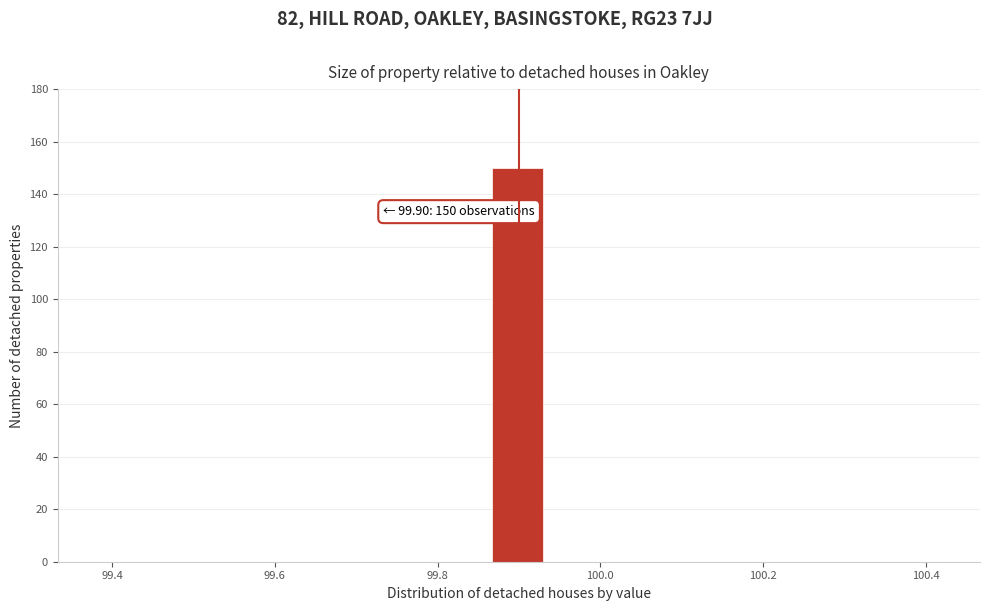

Read against the x-axis, roughly where is the centre of the tallest bar?

99.90